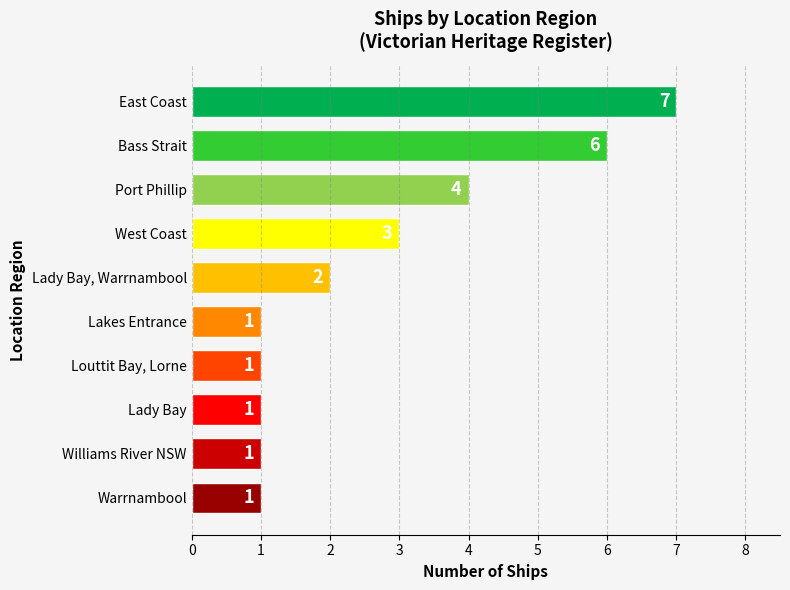

What value does the data have at West Coast?

3